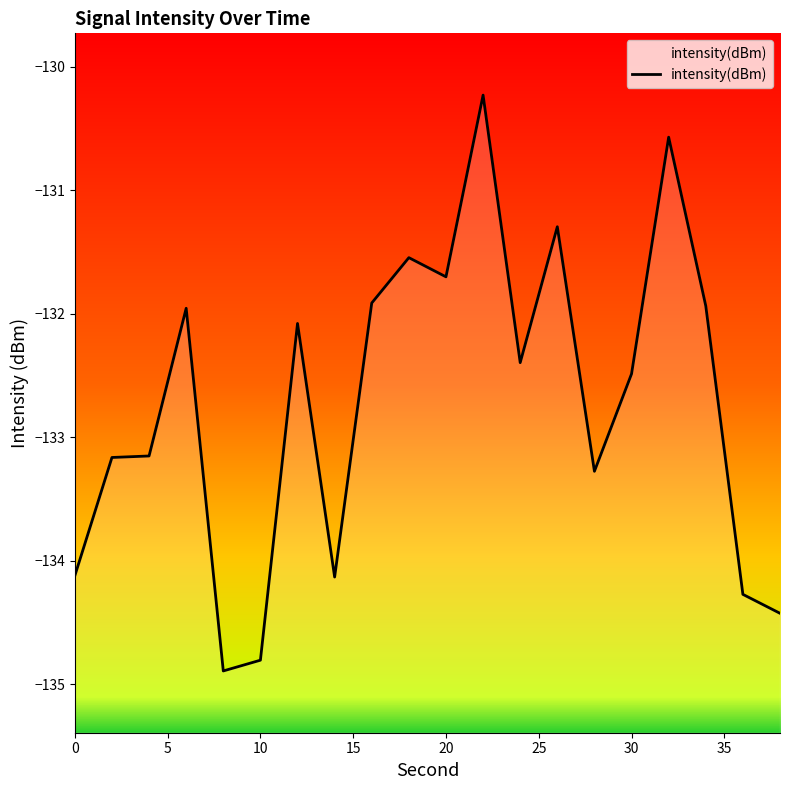

How many data points are above -132?

8